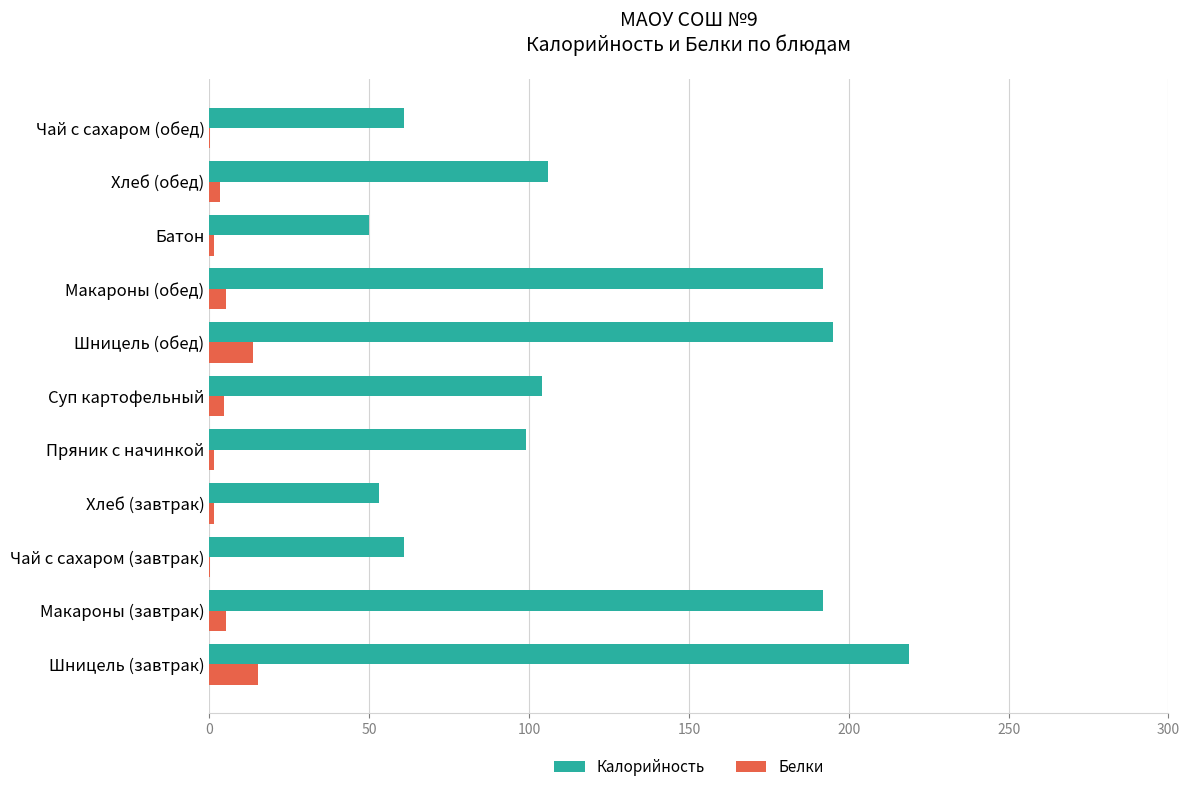

How many values in the Белки series exceed 3?

6